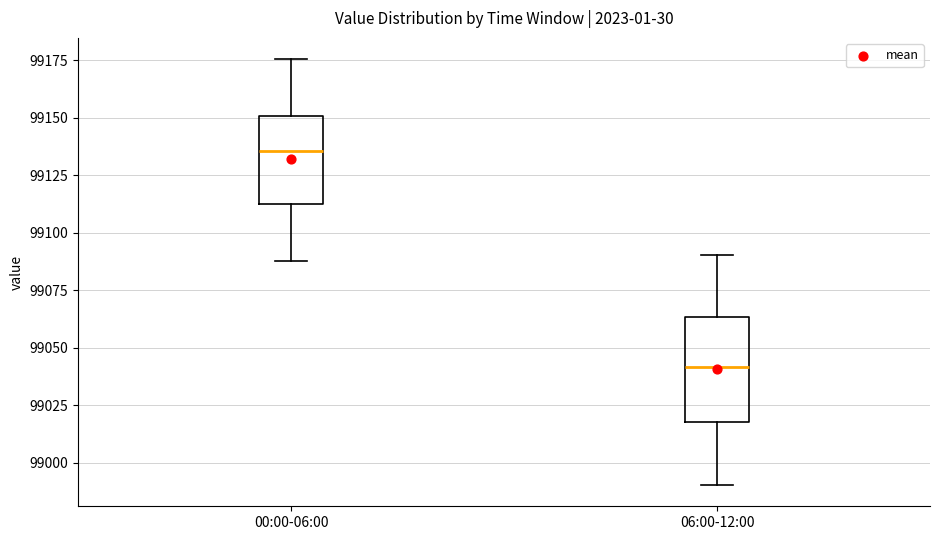

Which box has the lowest median line?

06:00-12:00